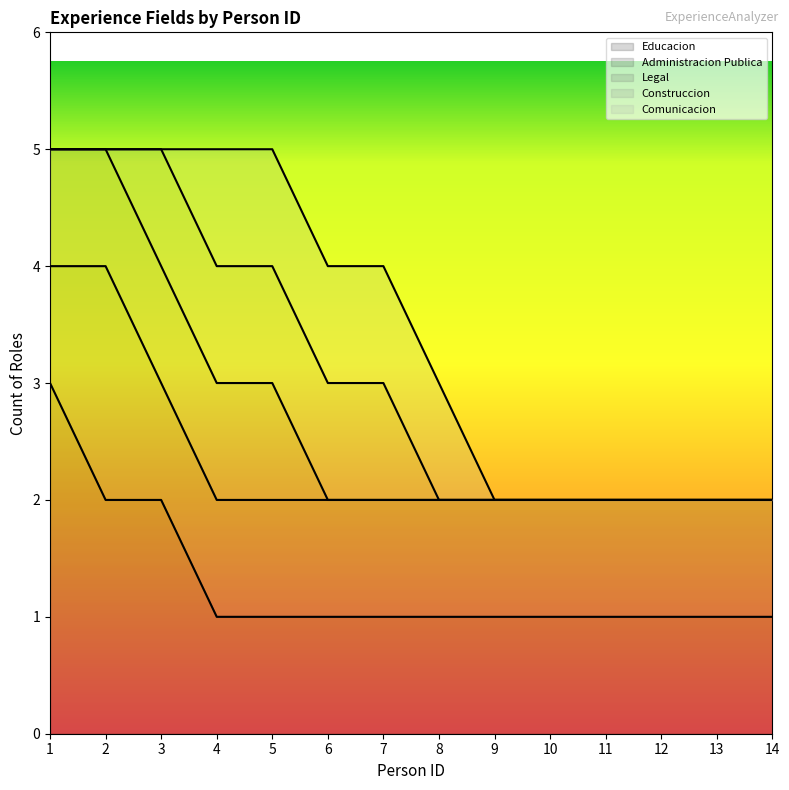

Between 8 and 12, which series saw the biggest shift?

Comunicacion